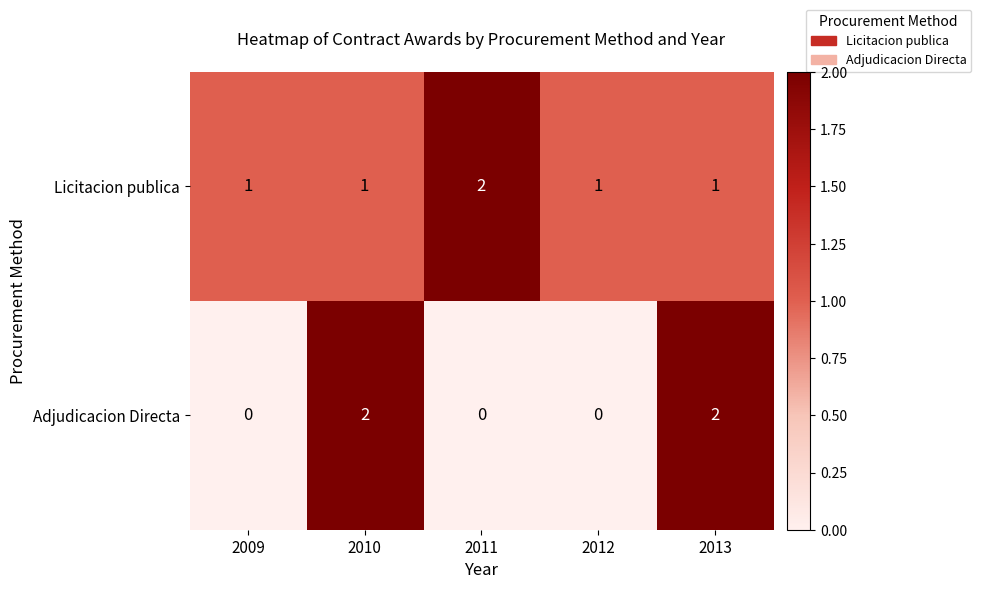

How many data points does each series have?

5